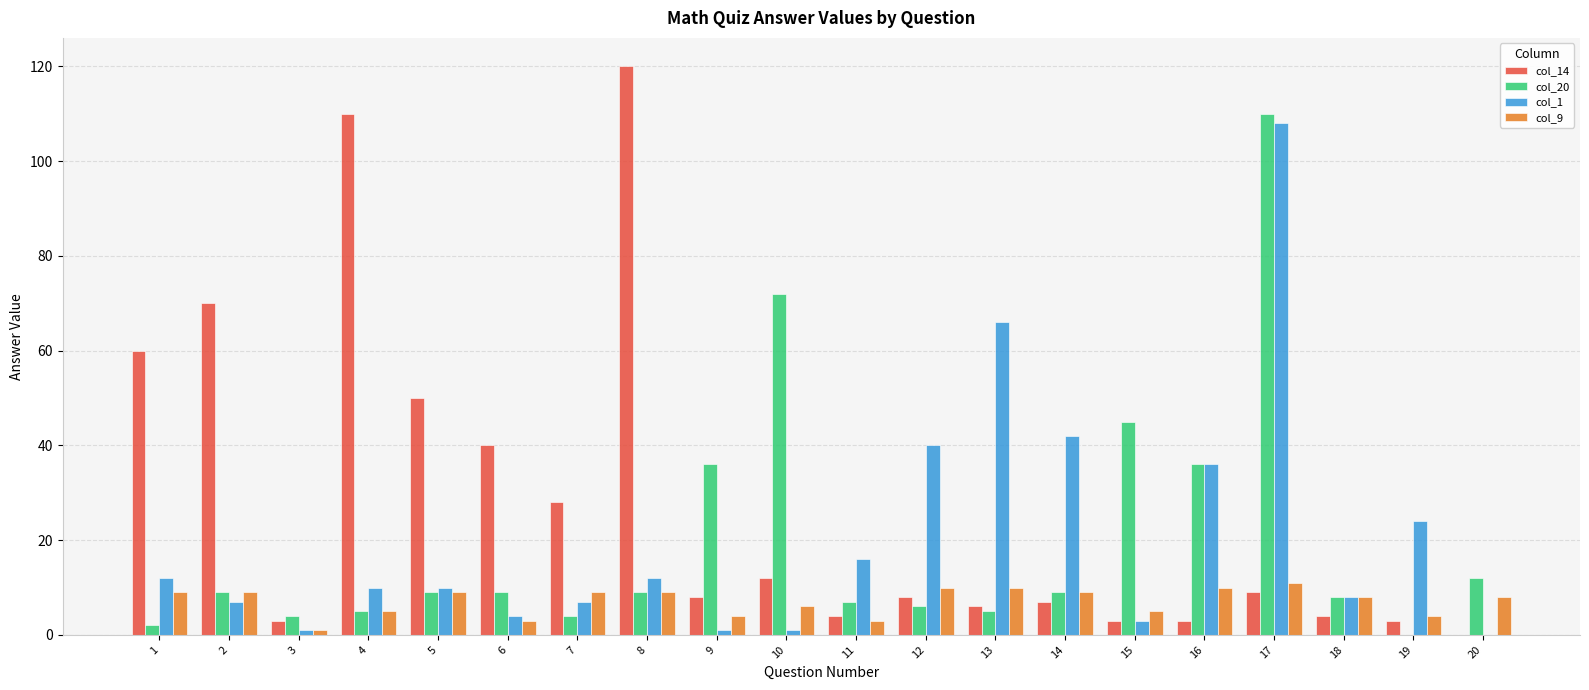

The value of col_1 at 7 is 2. True or false?

False